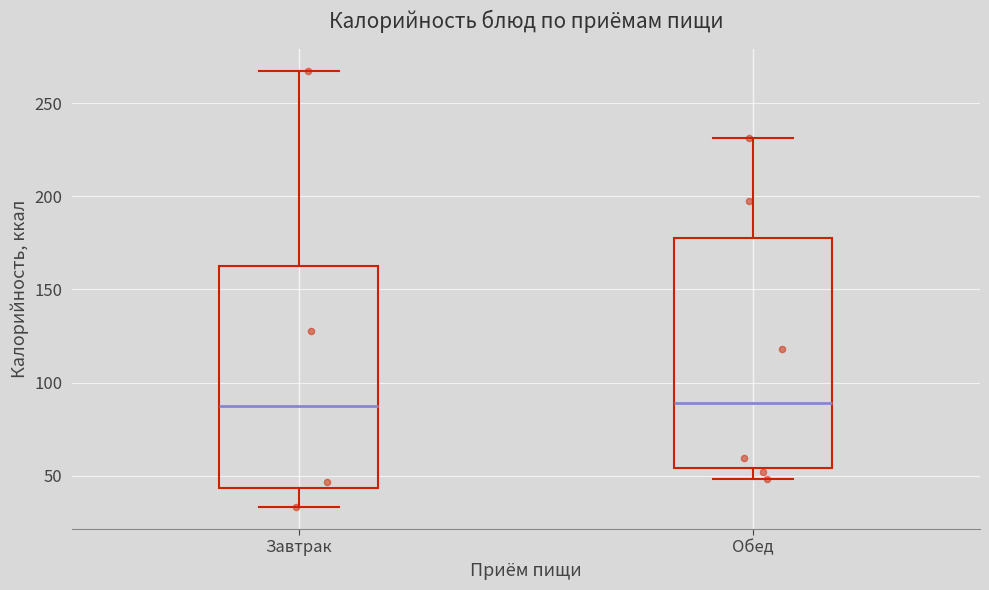

Reading left to right, transcribe this box plot: for each box, give where its median line is, the range the box spans, and where its two whiskers end, as read against the y-axis. The values are not printed on the chart, so give them approximately, as read against the axis.

Завтрак: median 85, box 45 to 165, whiskers 35 to 265
Обед: median 90, box 55 to 180, whiskers 50 to 230